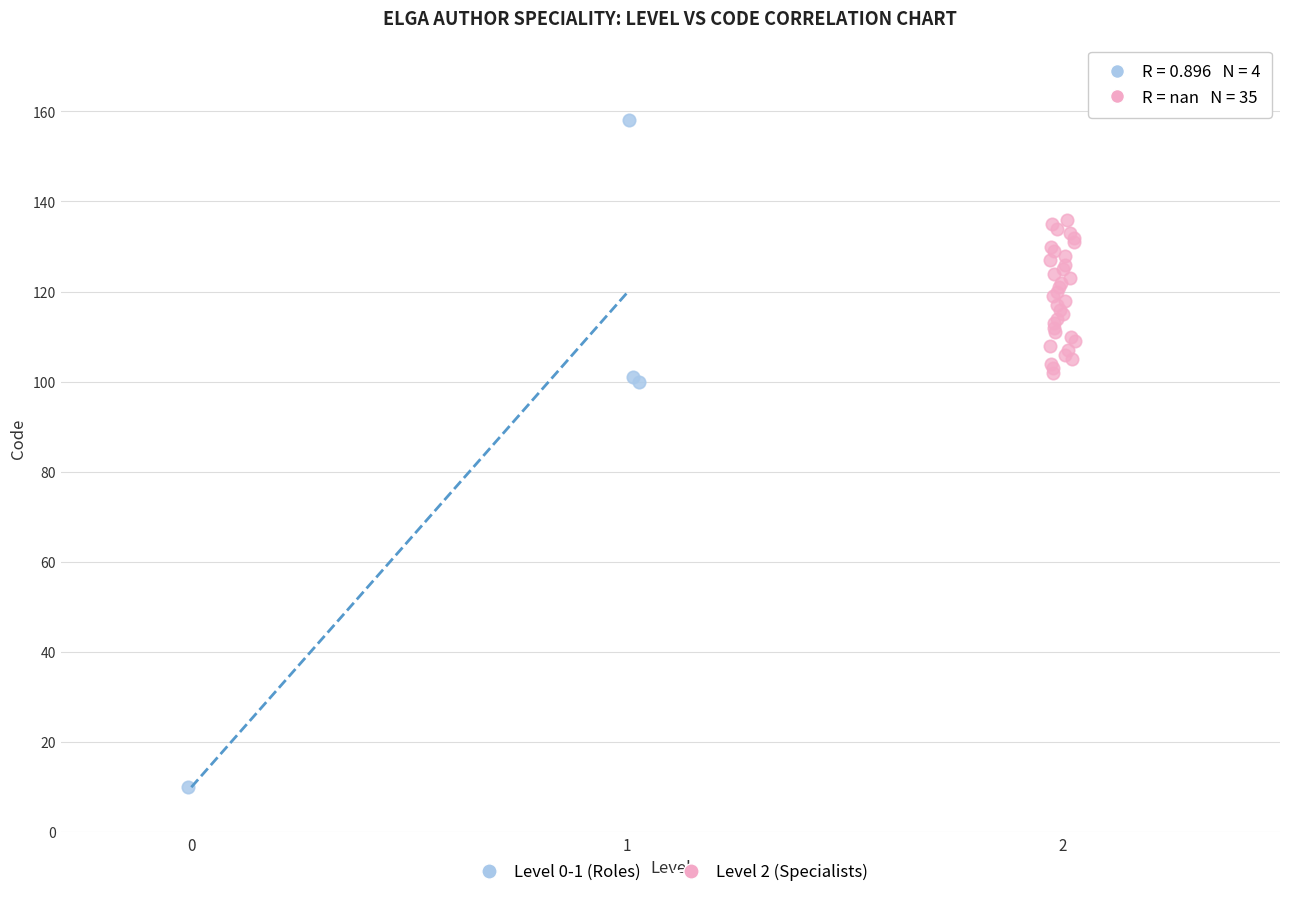

Which series contains the lowest Y value?

Level 0-1 (Roles)